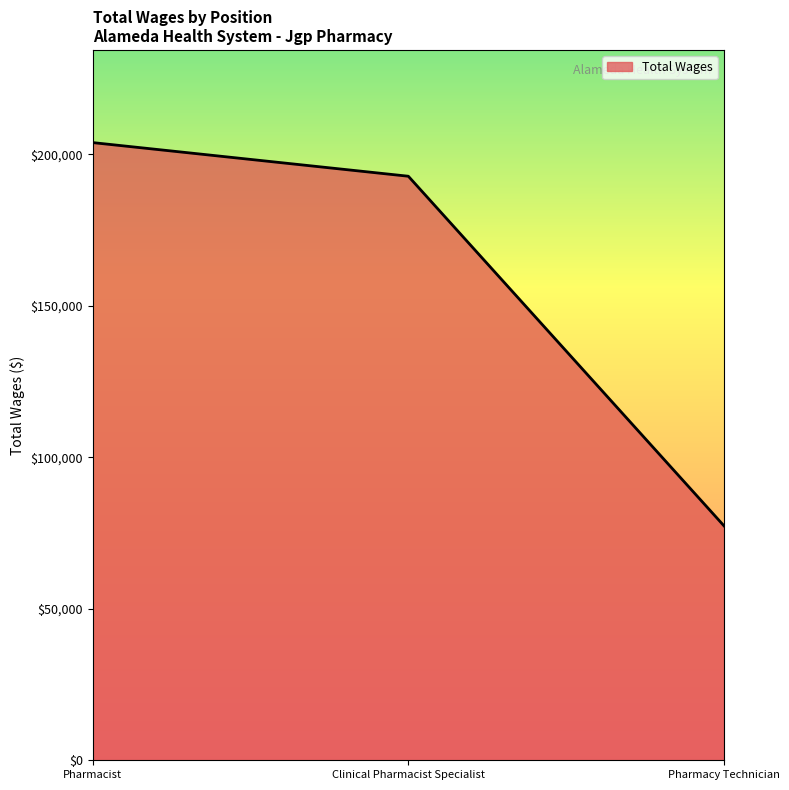

List the labels in order of value, largest first.

Pharmacist, Clinical Pharmacist Specialist, Pharmacy Technician